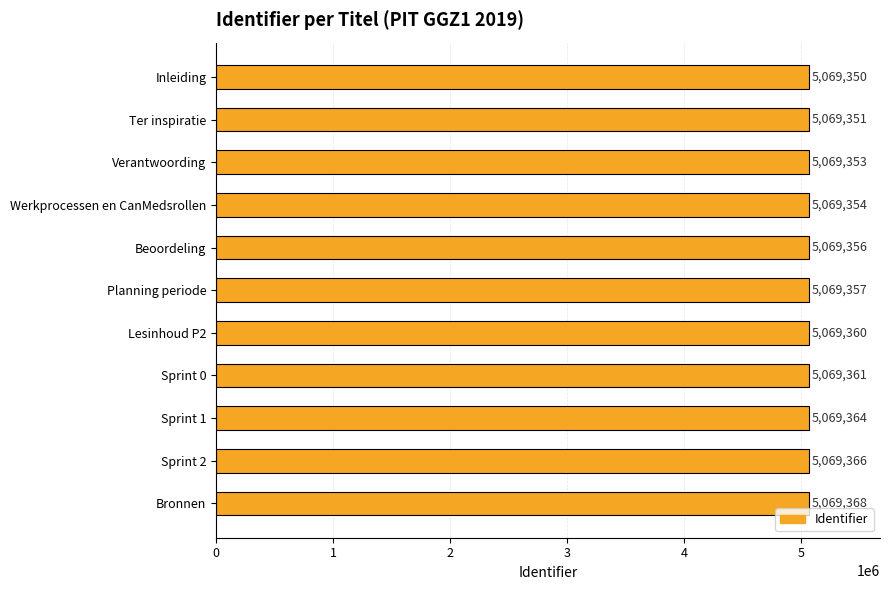

Does the chart contain stacked bars?

No